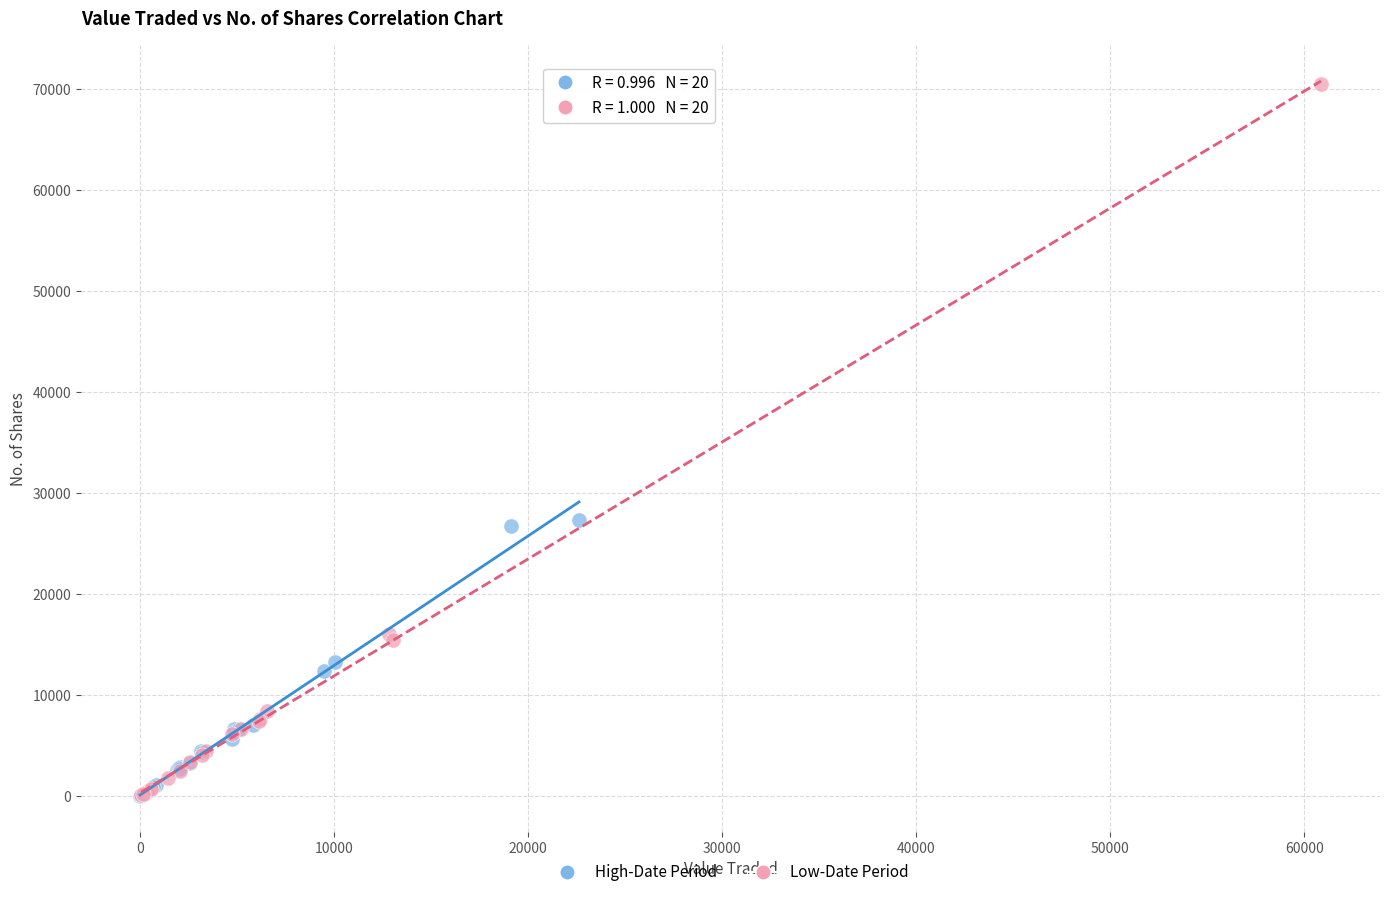

Which series has the widest spread of Y values?

Low-Date Period